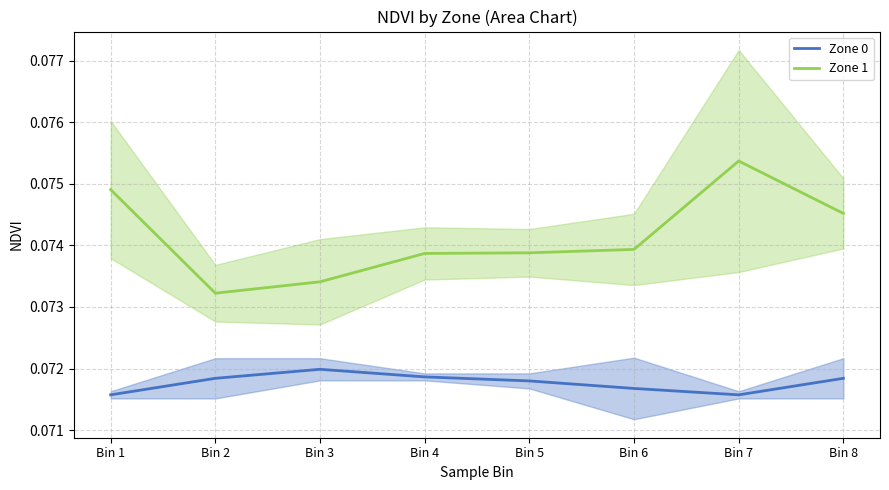

True or false: Zone 0 has a value of 0.1 at Bin 7.

False